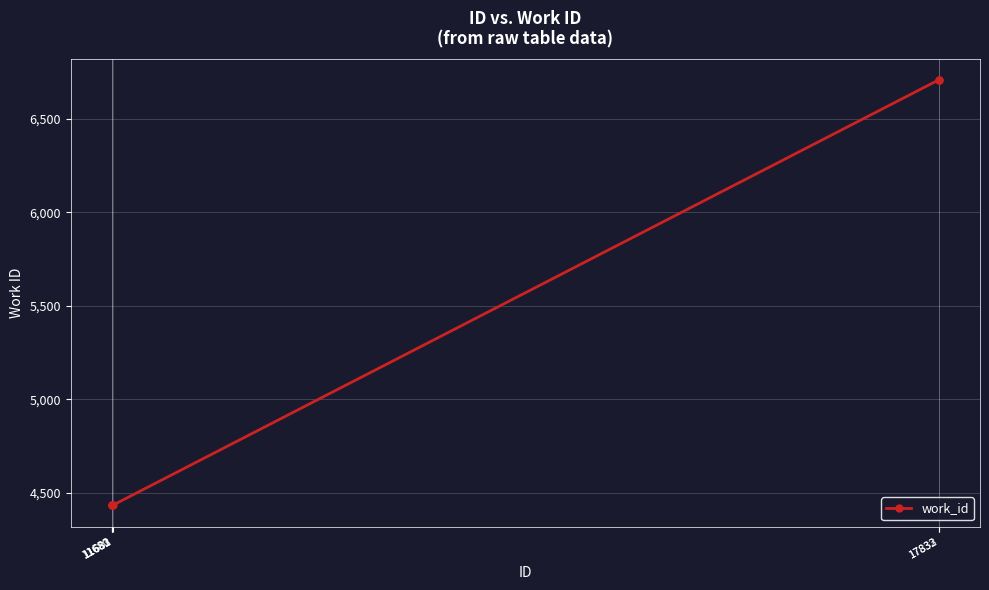

How many lines are shown in the chart?

1